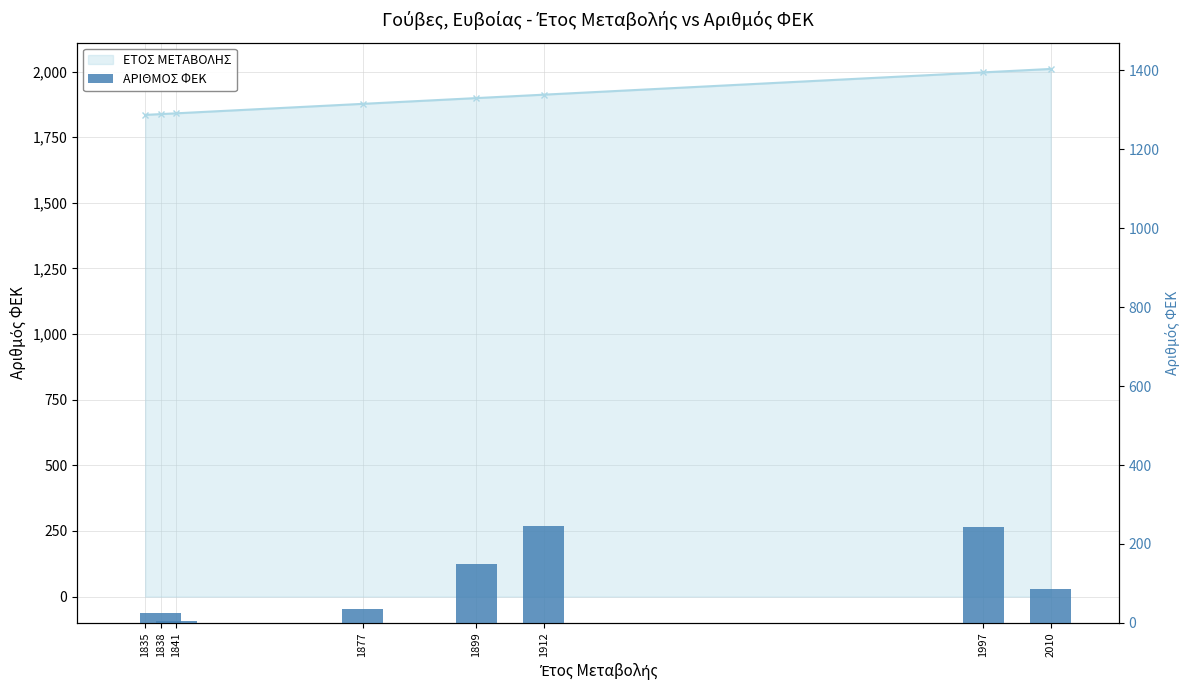

Are the bars grouped side by side (vs. stacked)?

No